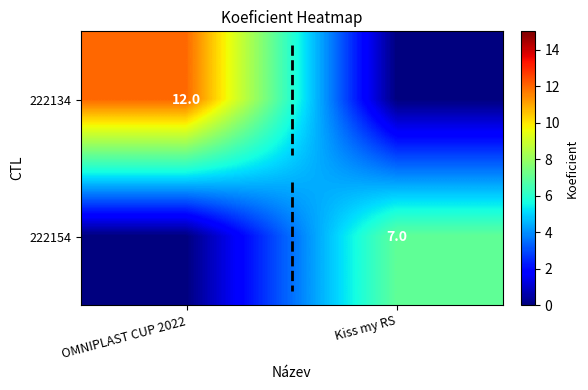

Count the number of categories in the chart.

2